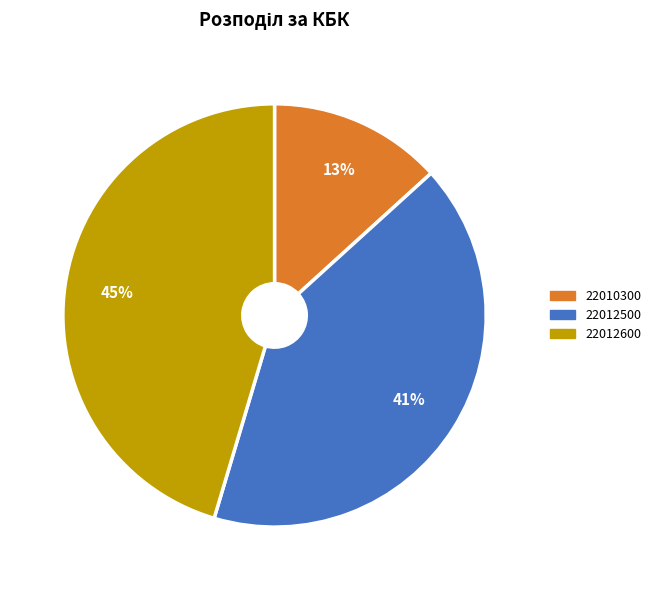

To the nearest percent, what portion does 22010300 represent?

13%